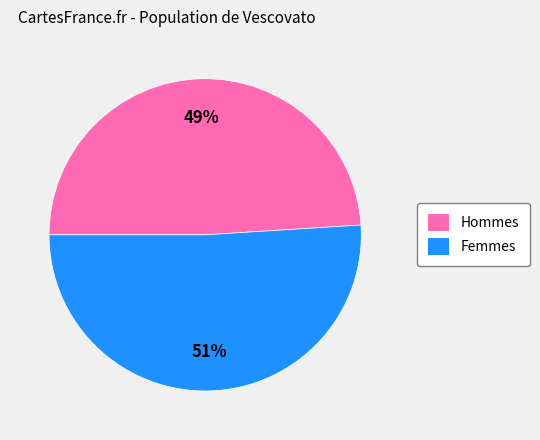

The Hommes slice represents 41% of the pie. True or false?

False